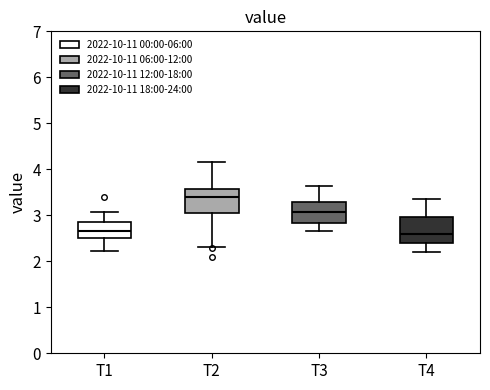

Reading left to right, transcribe this box plot: for each box, give where its median line is, the range the box spans, and where its two whiskers end, as read against the y-axis. The values are not printed on the chart, so give them approximately, as read against the axis.

T1: median 2.7, box 2.5 to 2.9, whiskers 2.2 to 3.1
T2: median 3.4, box 3.1 to 3.6, whiskers 2.3 to 4.2
T3: median 3.1, box 2.8 to 3.3, whiskers 2.7 to 3.6
T4: median 2.6, box 2.4 to 3.0, whiskers 2.2 to 3.4